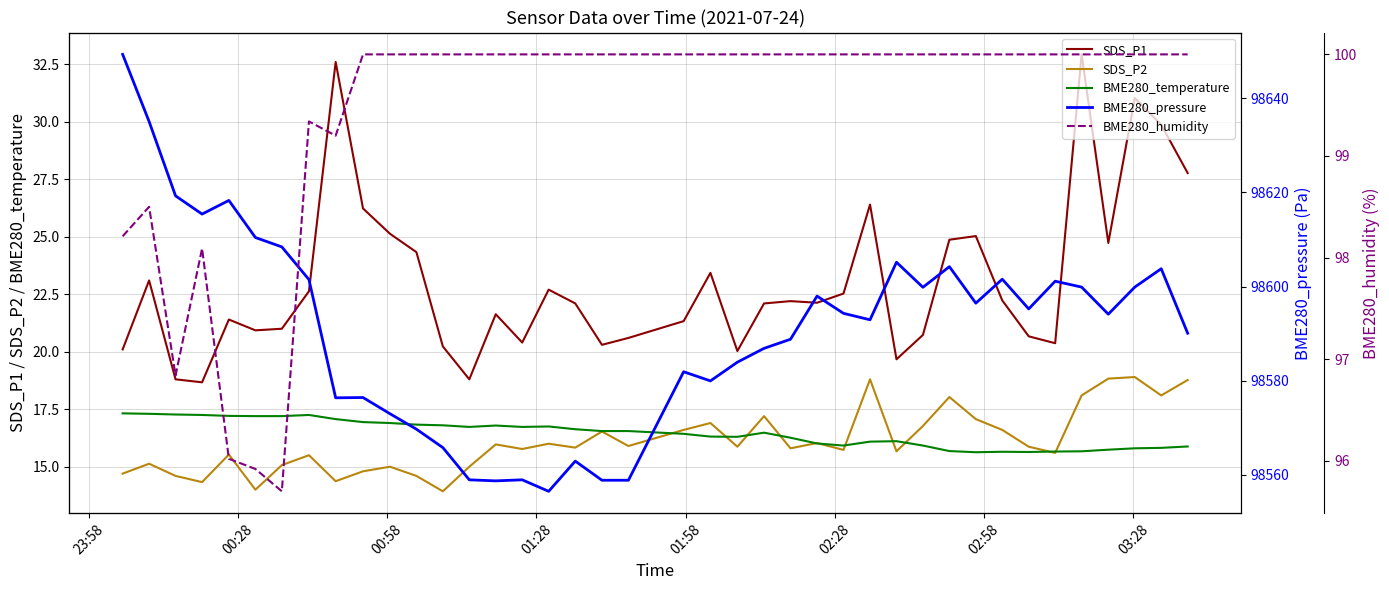

What is the highest value of the SDS_P1 series?

32.9